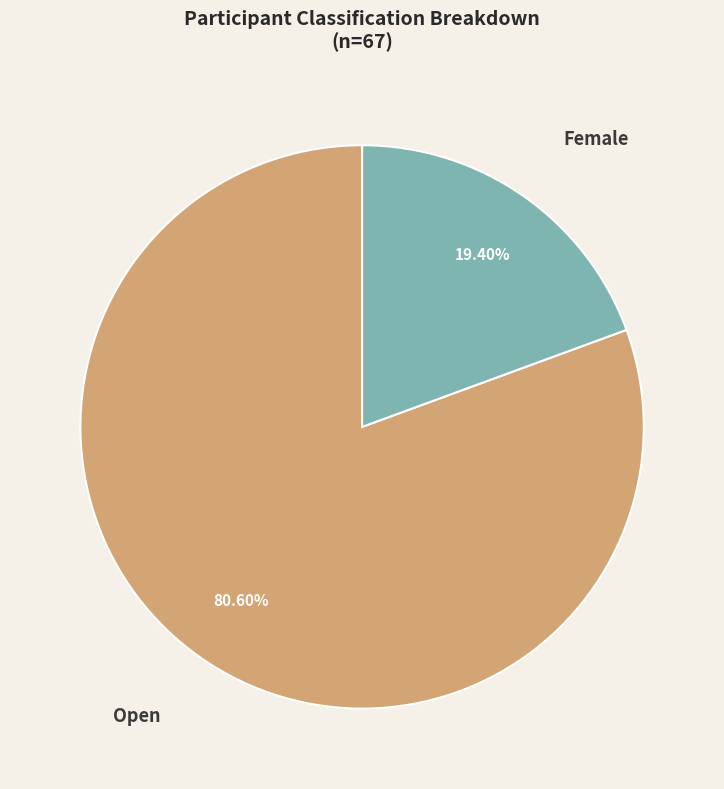

Approximately how many times larger is the value at Open compared to Female?

4.2